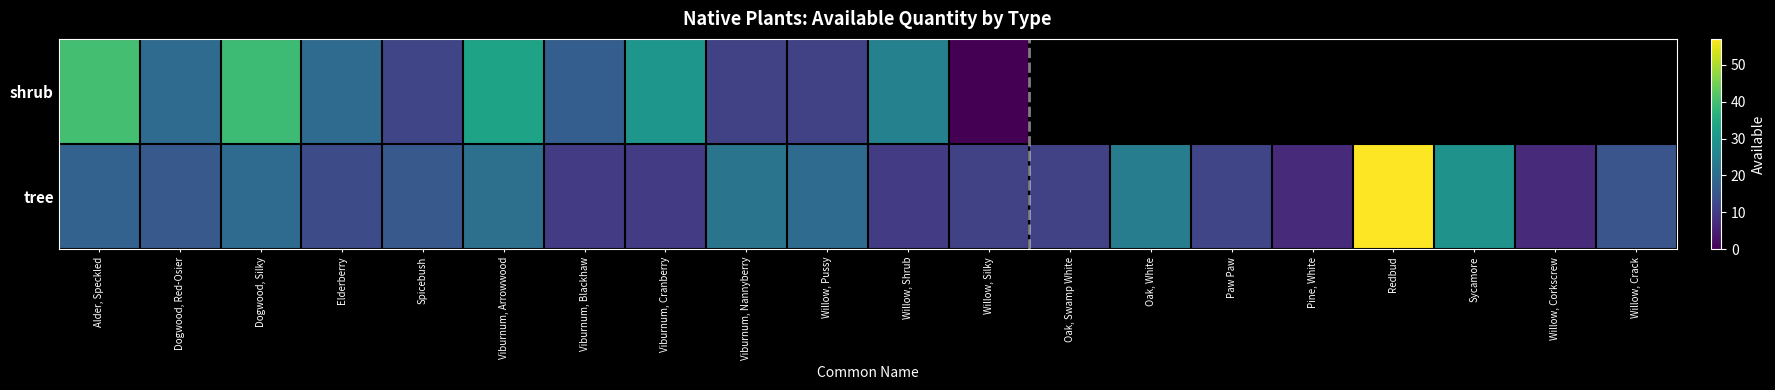

What is the difference between the second highest and minimum values in the tree series?

22.0